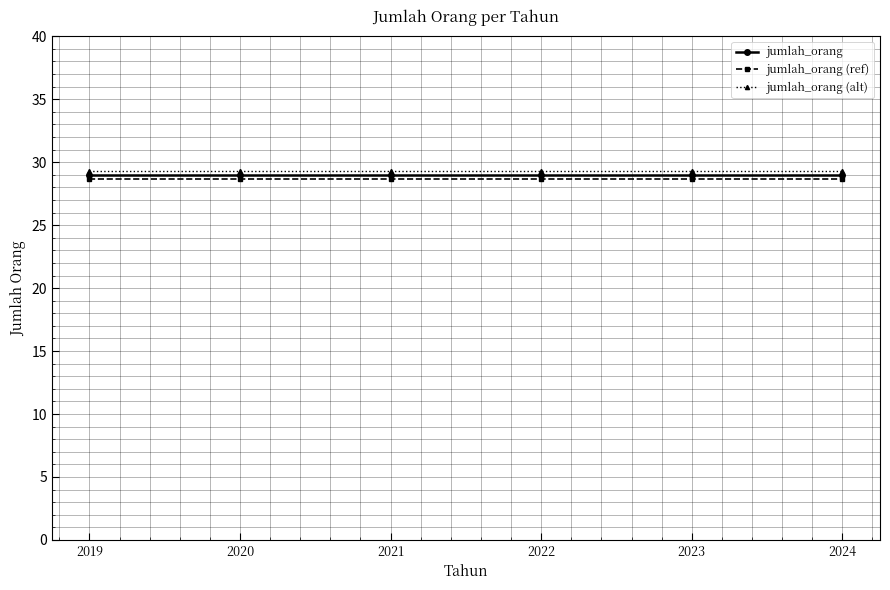

How many distinct data groups are displayed?

3